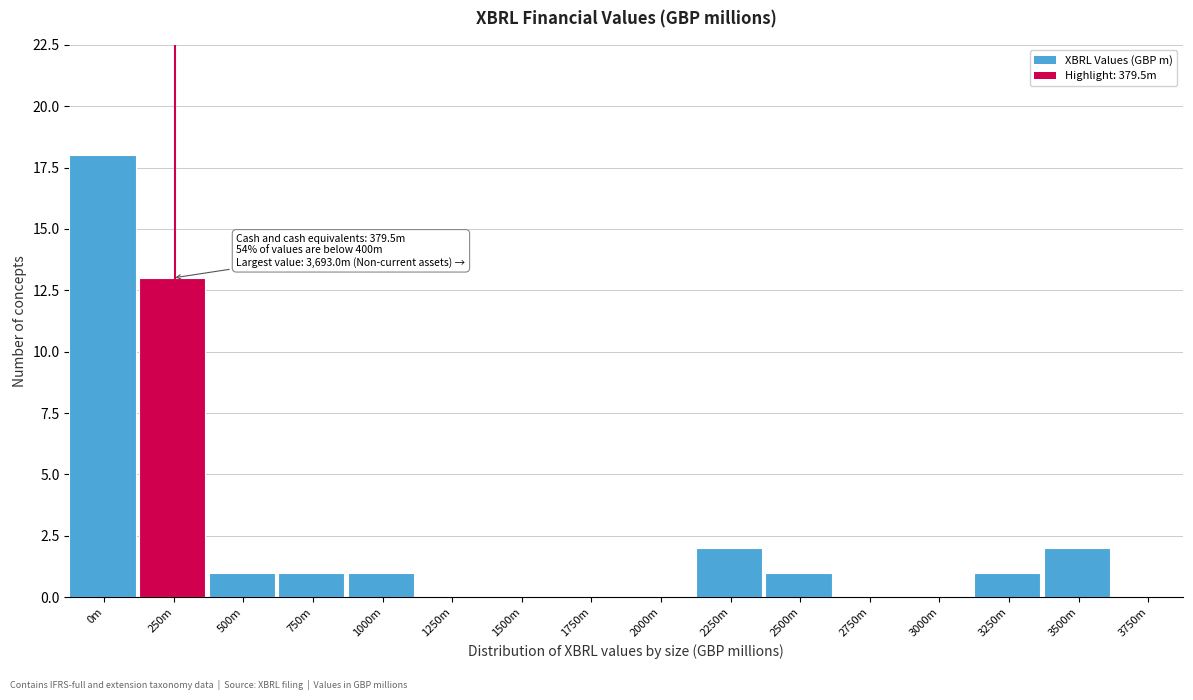

Reading left to right, what are all the values shown in this chart?

0m=18	250m=13	500m=1	750m=1	1000m=1	1250m=0	1500m=0	1750m=0	2000m=0	2250m=2	2500m=1	2750m=0	3000m=0	3250m=1	3500m=2	3750m=0